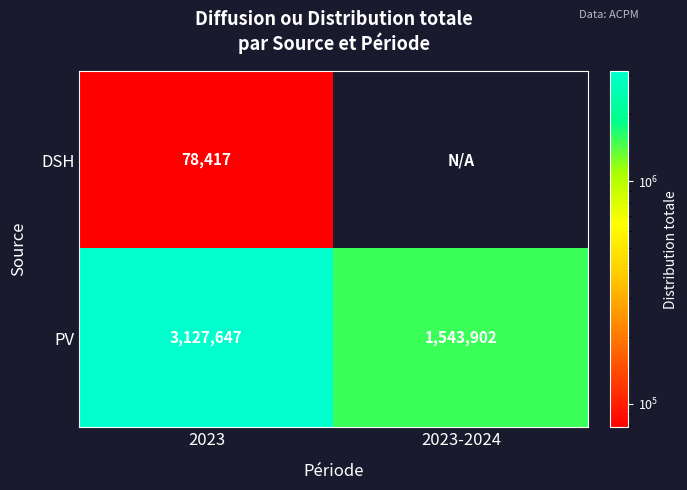

At which label is PV closest to 2335774?

2023-2024